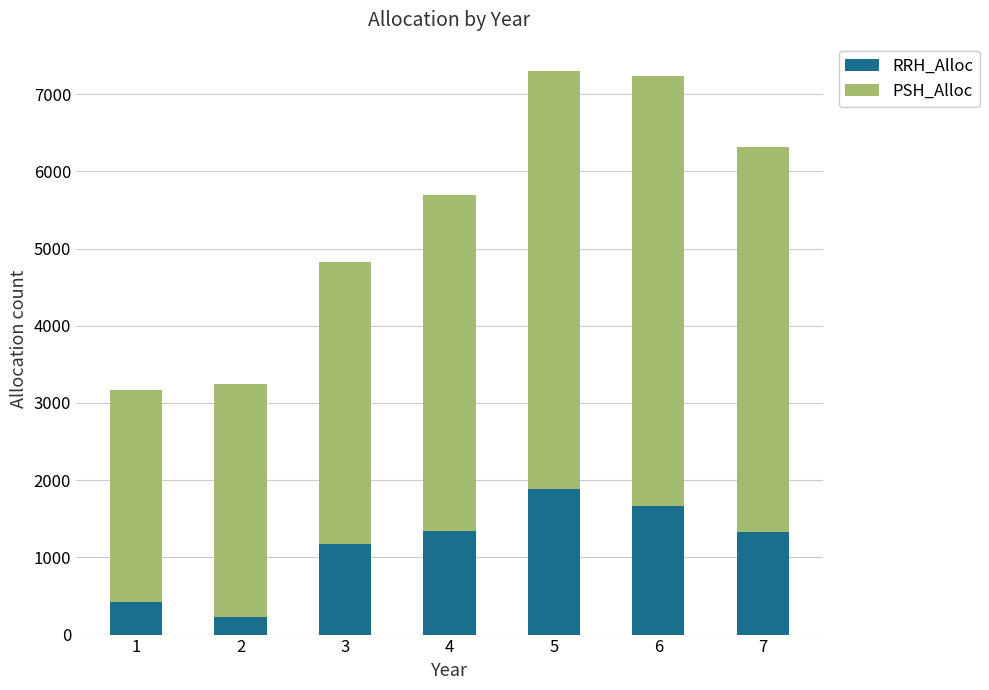

Where is RRH_Alloc nearest to the value 1058?

3